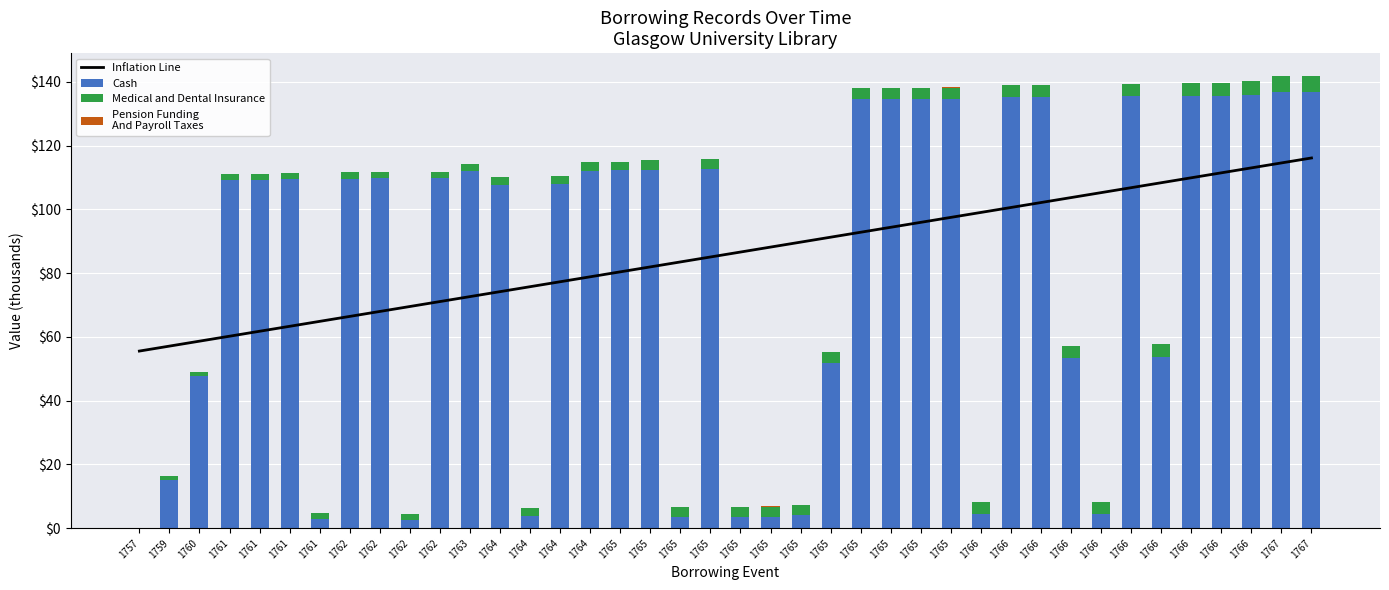

Rank the series at 1762 from highest to lowest value.

Cash, Inflation Line, Medical and Dental Insurance, Pension Funding
And Payroll Taxes